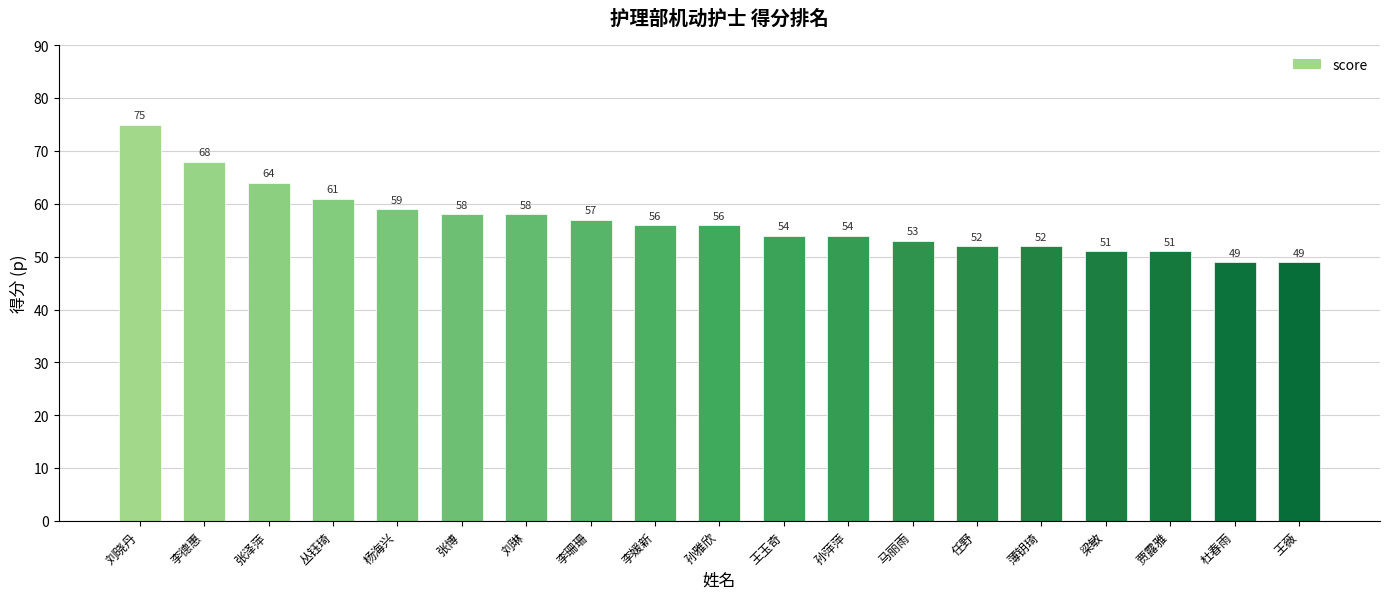

How many series are shown in this chart?

1